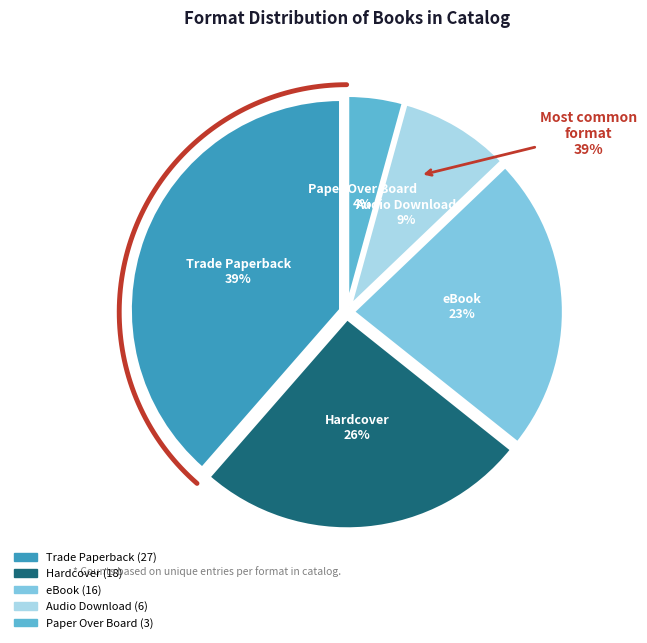

To the nearest percent, what percentage of the pie is Trade Paperback?

39%